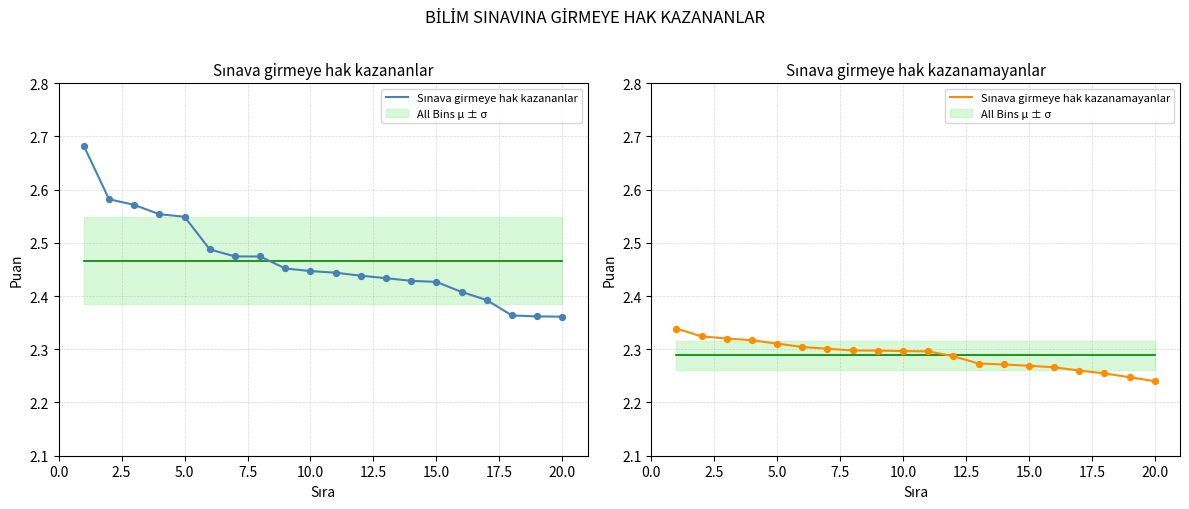

What are all the series names shown in the legend?

Sınava girmeye hak kazananlar, Sınava girmeye hak kazanamayanlar